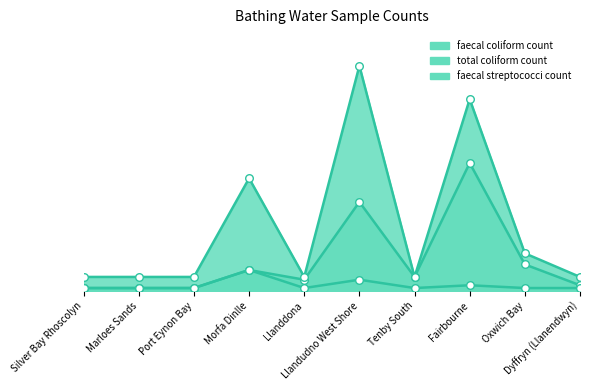

What is the total value across all series at Port Eynon Bay?

14